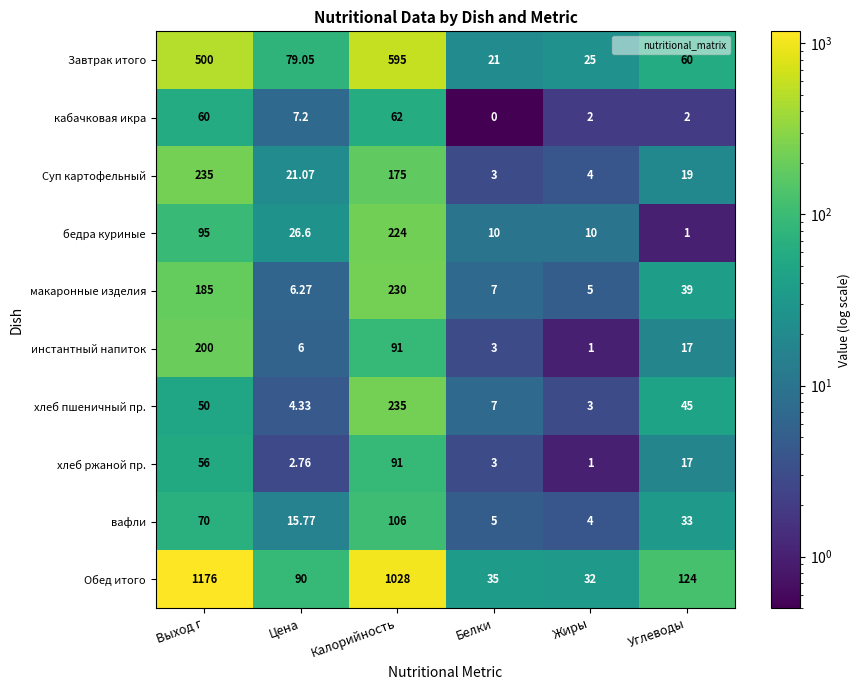

At which label does макаронные изделия first exceed 39?

Выход г